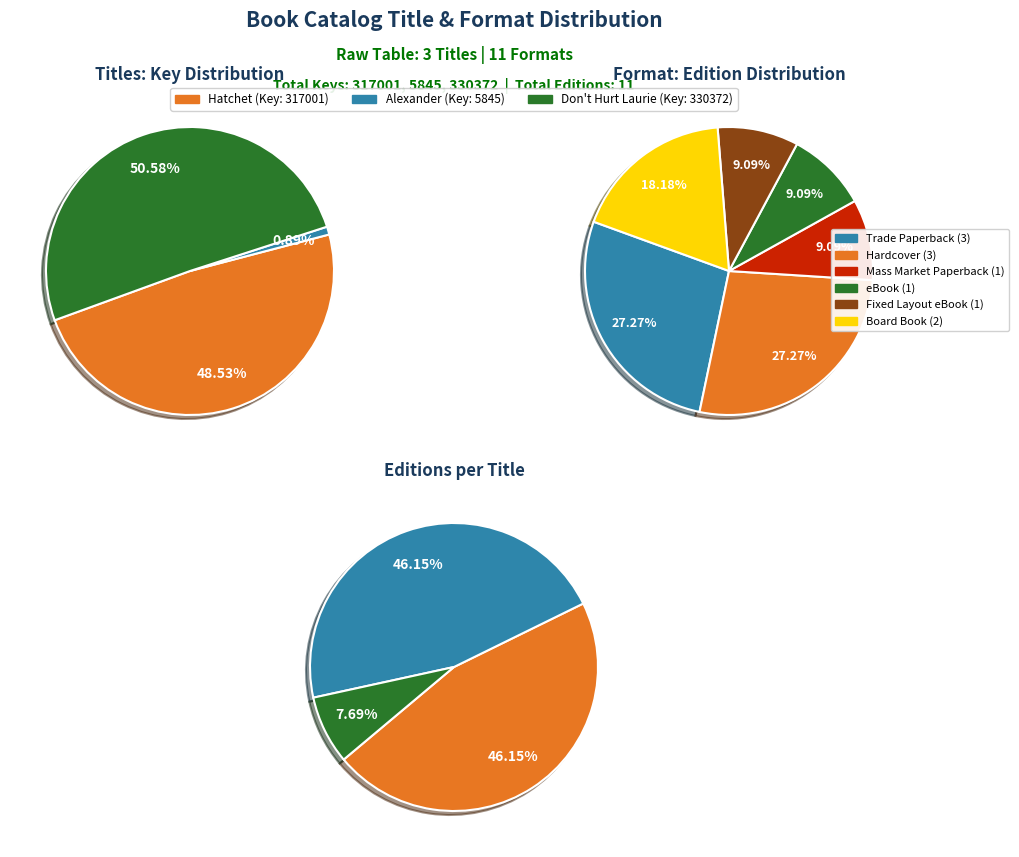

Is it true that Trade Paperback (Don't Hurt Laurie) is 21% of the pie?

False